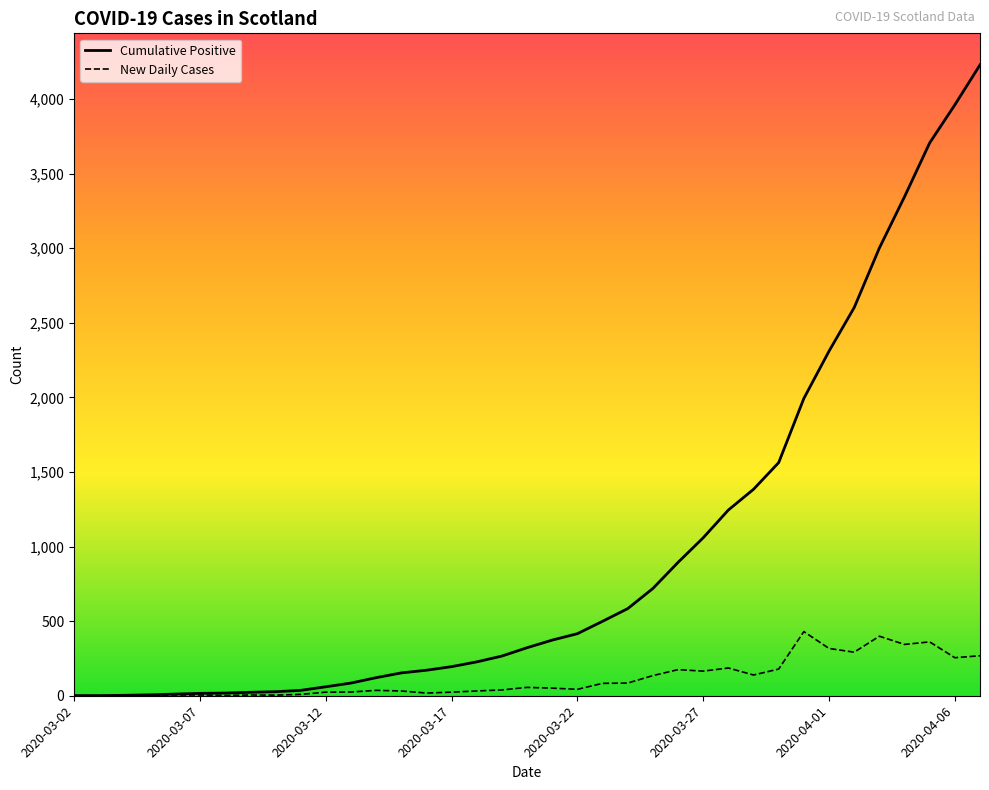

Rank the series by their maximum value, from highest to lowest.

Cumulative Positive, New Daily Cases